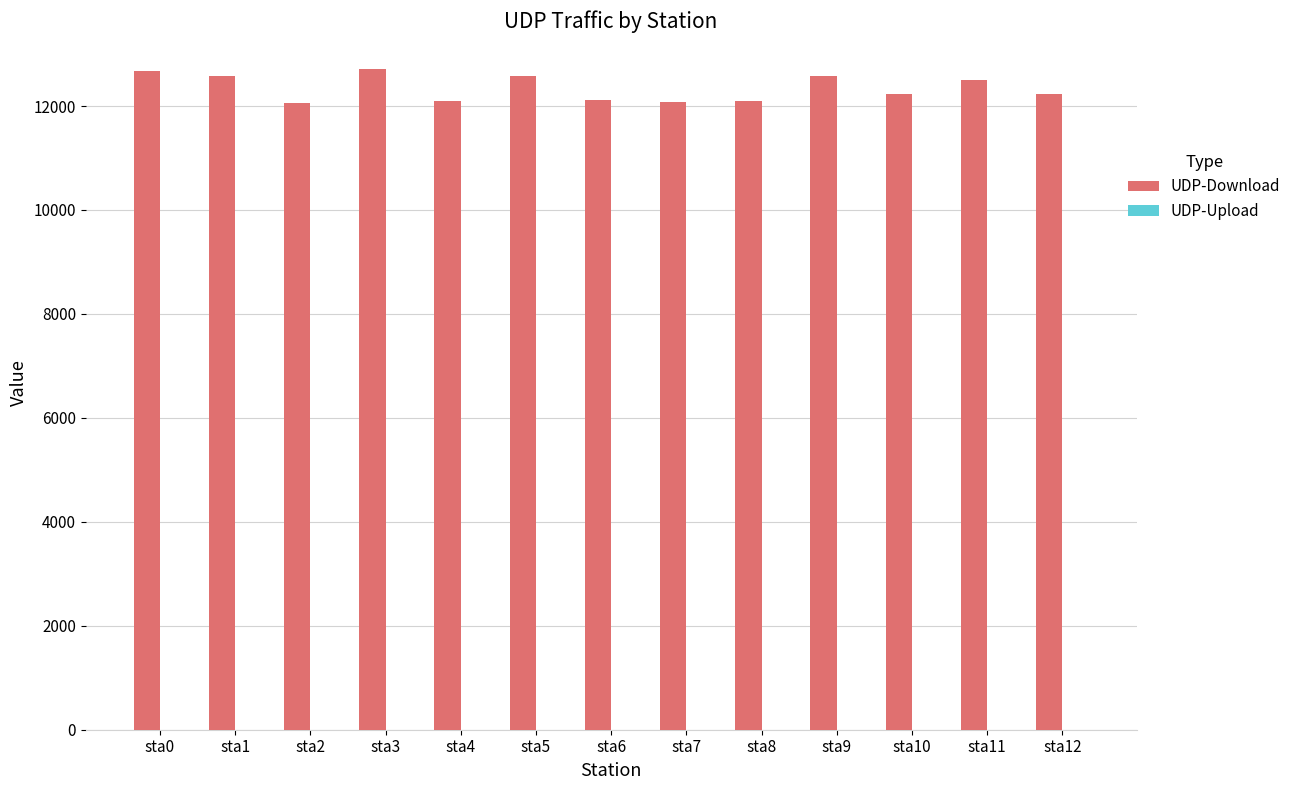

What is the value of the 4th bar from the left?

12712.2